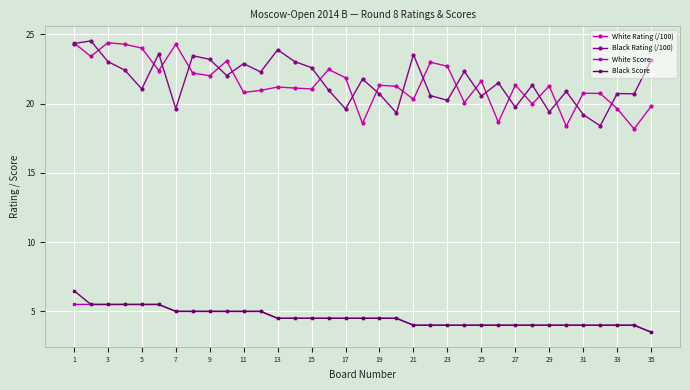

At how many categories does at least one series exceed 14?

35